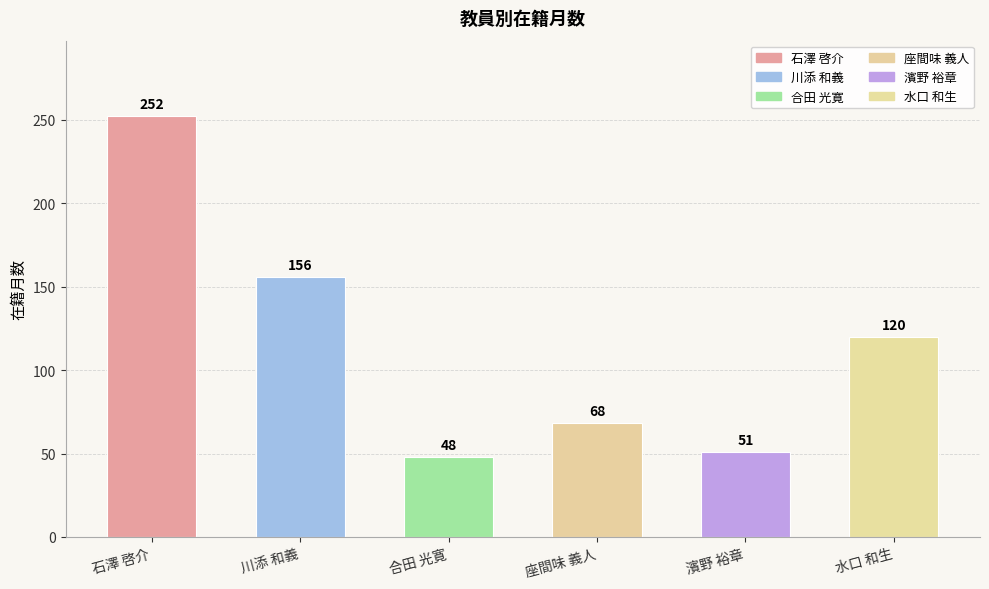

Does the chart contain any negative values?

No